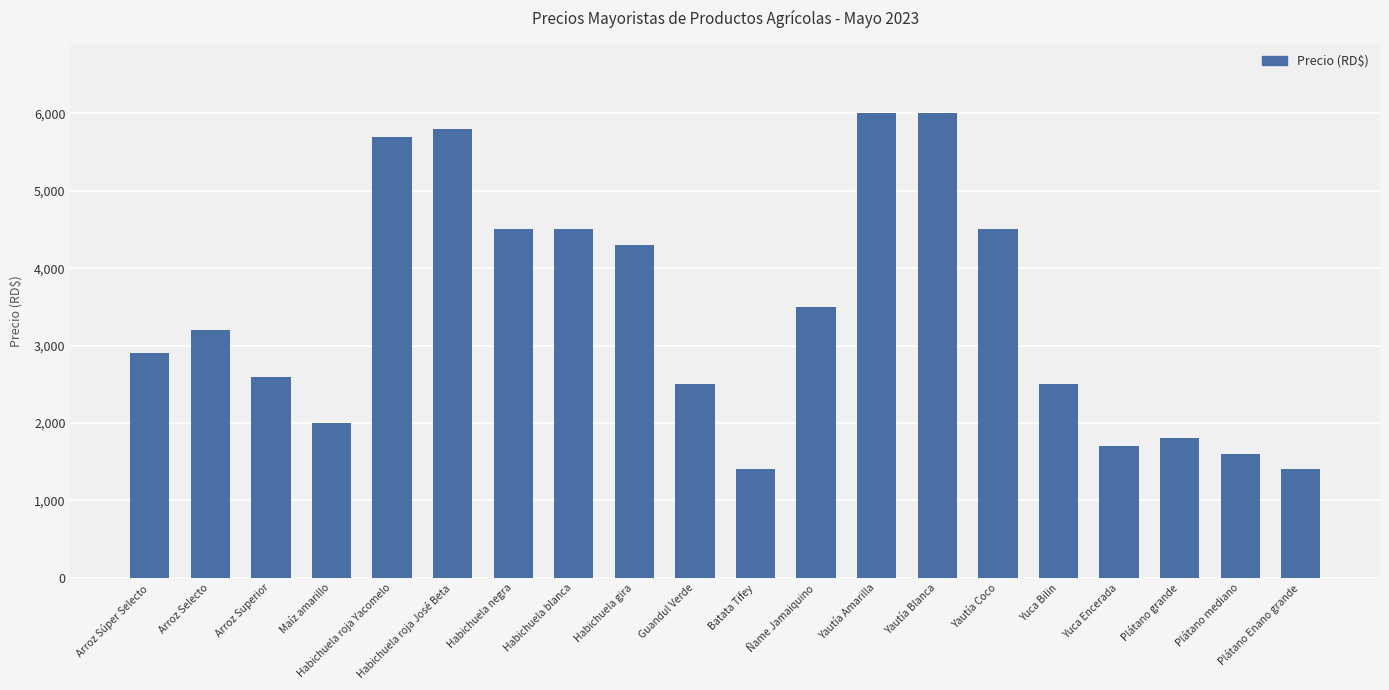

Which has a higher value, Habichuela gira or Habichuela negra?

Habichuela negra